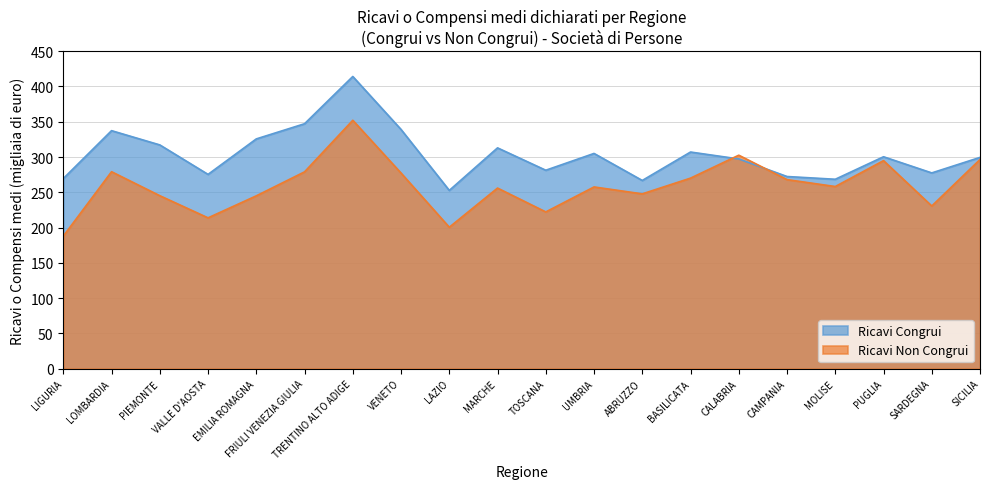

What is the sum of all Ricavi Congrui values?

6067.3